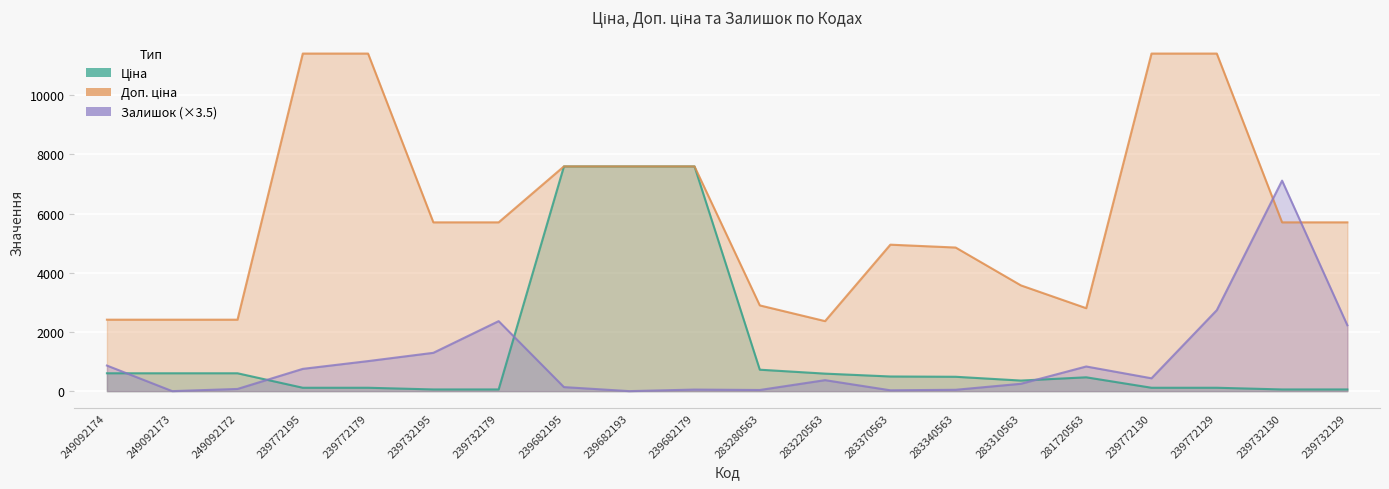

Reading left to right, extract all data points from this chart.

Ціна: 603.7	603.7	603.7	114.1	114.1	57.0	57.0	7596.5	7596.5	7596.5	724.5	591.6	495.0	485.4	357.4	467.3	114.1	114.1	57.0	57.0
Доп. ціна: 2414.8	2414.8	2414.8	11410.0	11410.0	5705.0	5705.0	7596.5	7596.5	7596.5	2897.8	2366.5	4950.4	4853.8	3573.9	2803.6	11410.0	11410.0	5705.0	5705.0
Залишок: 864.5	0.0	73.5	752.5	1015.0	1295.0	2366.0	136.5	0.0	52.5	38.5	371.0	28.0	45.5	248.5	833.0	434.0	2737.0	7115.5	2226.0